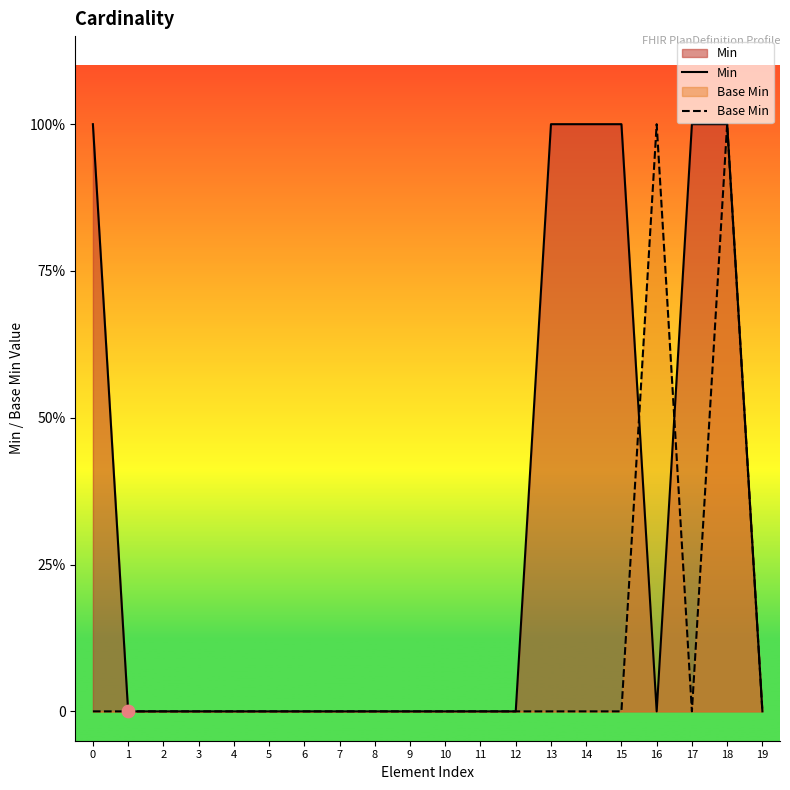

At how many categories does at least one series exceed 0?

7